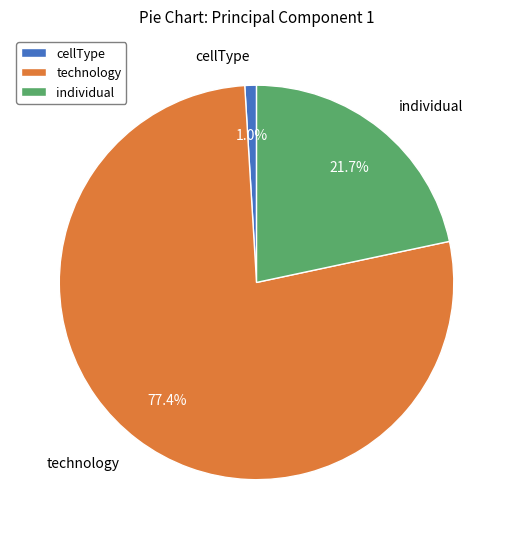

To the nearest percent, what is the average slice percentage?

33%